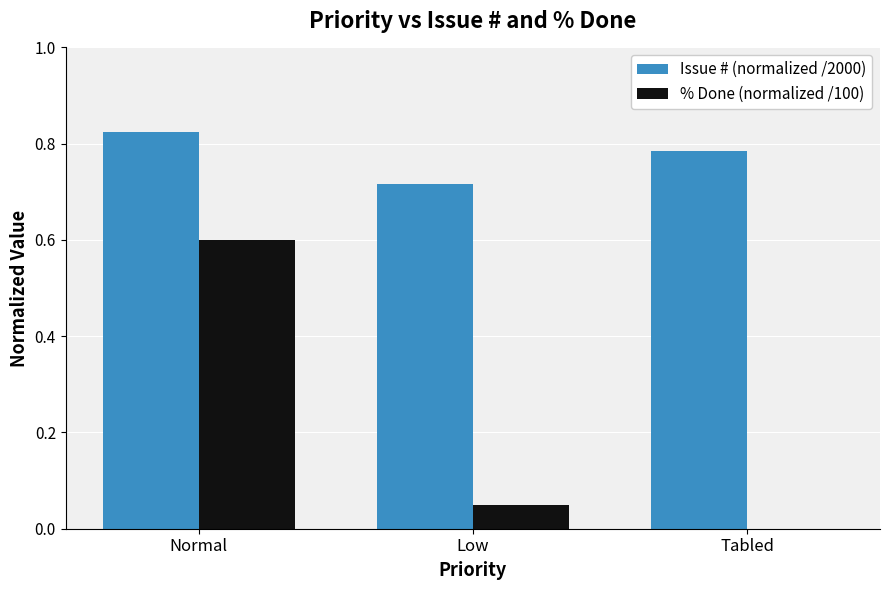

What is the spread (max minus min) of values at Normal?

0.2